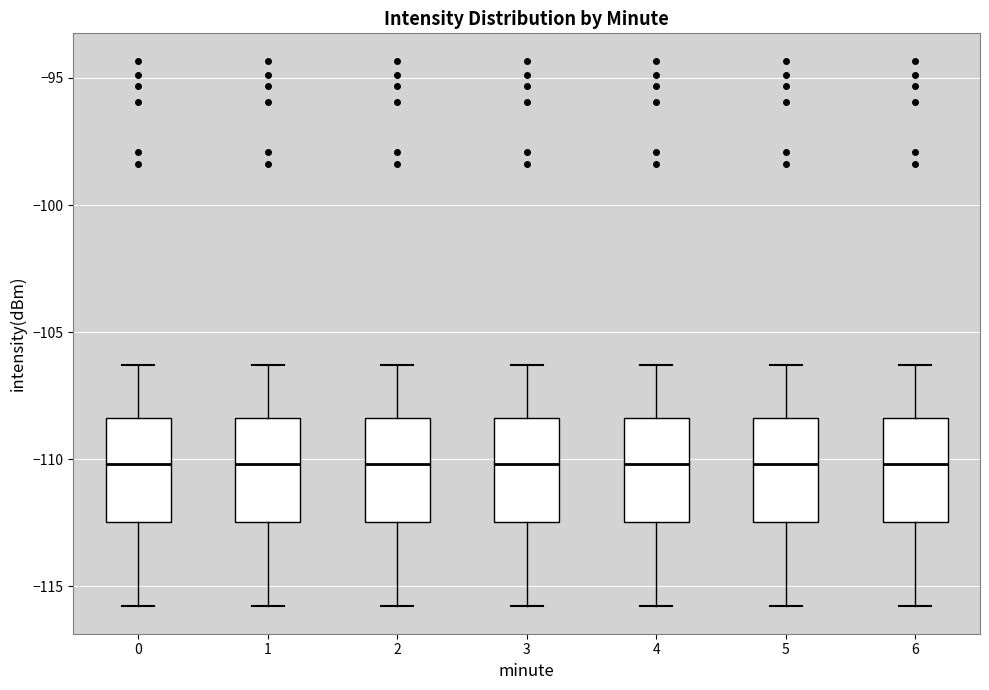

Reading left to right, read every box against the y-axis: the position of its median line, the range the box covers, and the ends of its whiskers. The values are not printed on the chart, so give them approximately, as read against the axis.

0: median -110.0, box -112.5 to -108.5, whiskers -116.0 to -106.5
1: median -110.0, box -112.5 to -108.5, whiskers -116.0 to -106.5
2: median -110.0, box -112.5 to -108.5, whiskers -116.0 to -106.5
3: median -110.0, box -112.5 to -108.5, whiskers -116.0 to -106.5
4: median -110.0, box -112.5 to -108.5, whiskers -116.0 to -106.5
5: median -110.0, box -112.5 to -108.5, whiskers -116.0 to -106.5
6: median -110.0, box -112.5 to -108.5, whiskers -116.0 to -106.5